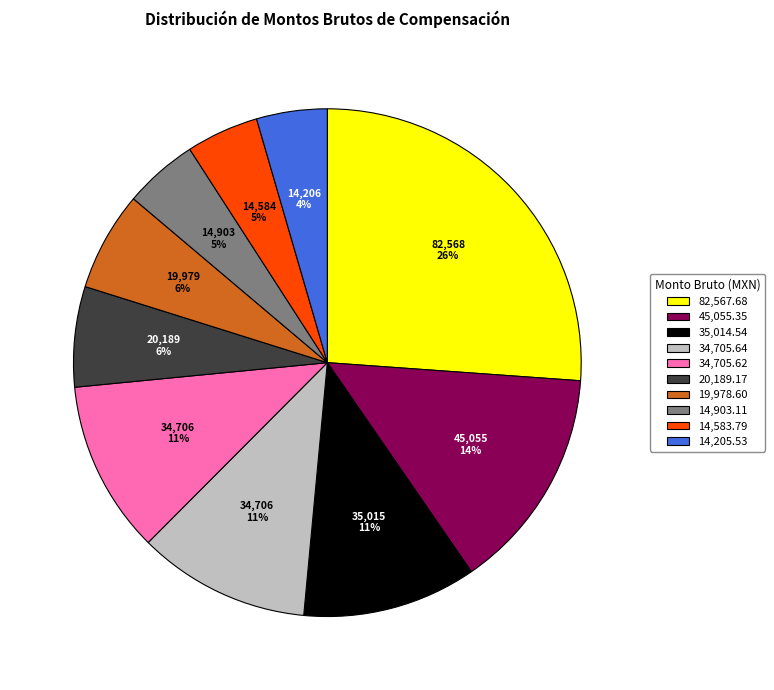

Does any single category account for the majority?

No